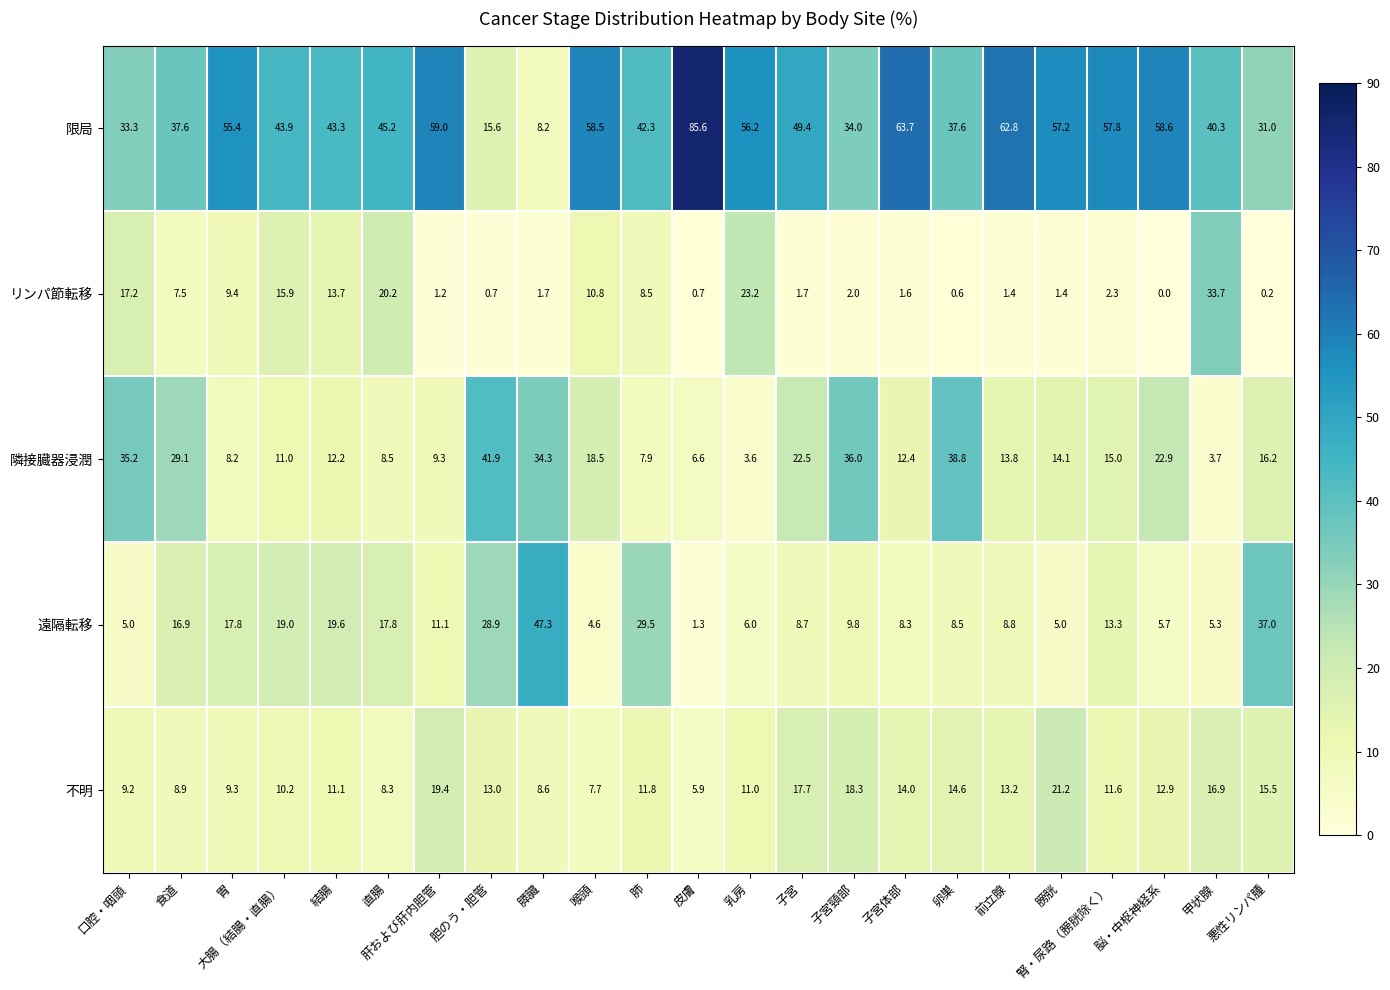

What is the difference between the second highest and minimum values in the 遠隔転移 series?

35.7